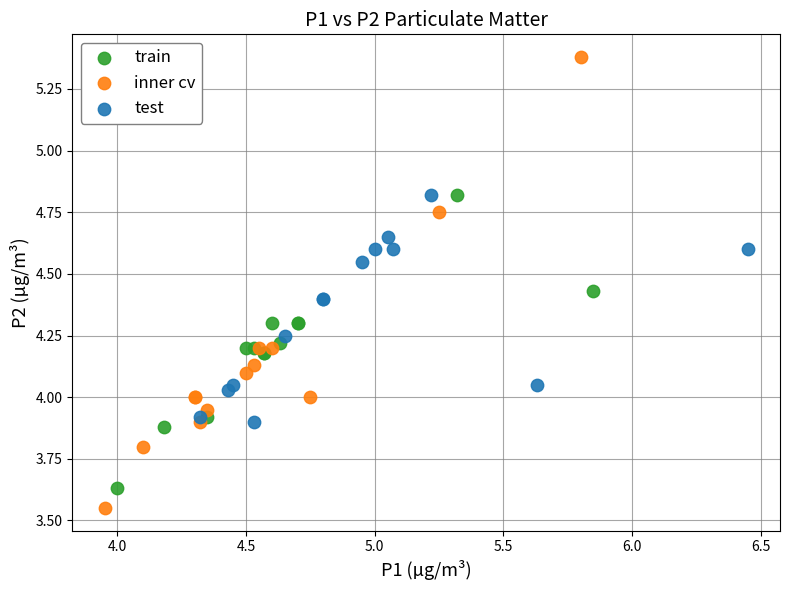

Which series has the largest Y range (max minus min)?

inner cv